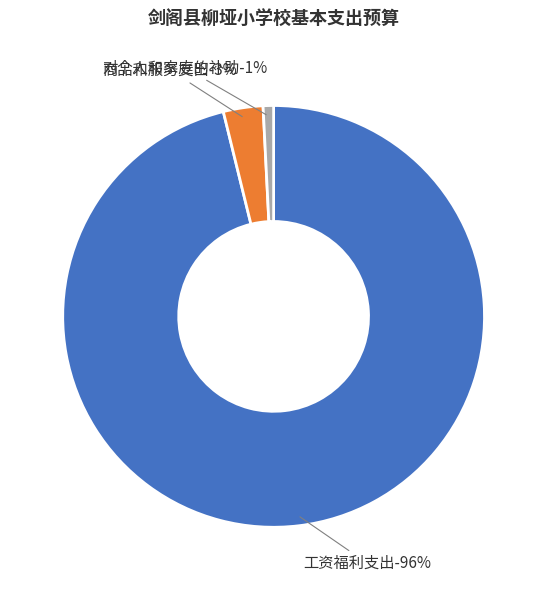

What is the largest slice in the pie chart?

工资福利支出